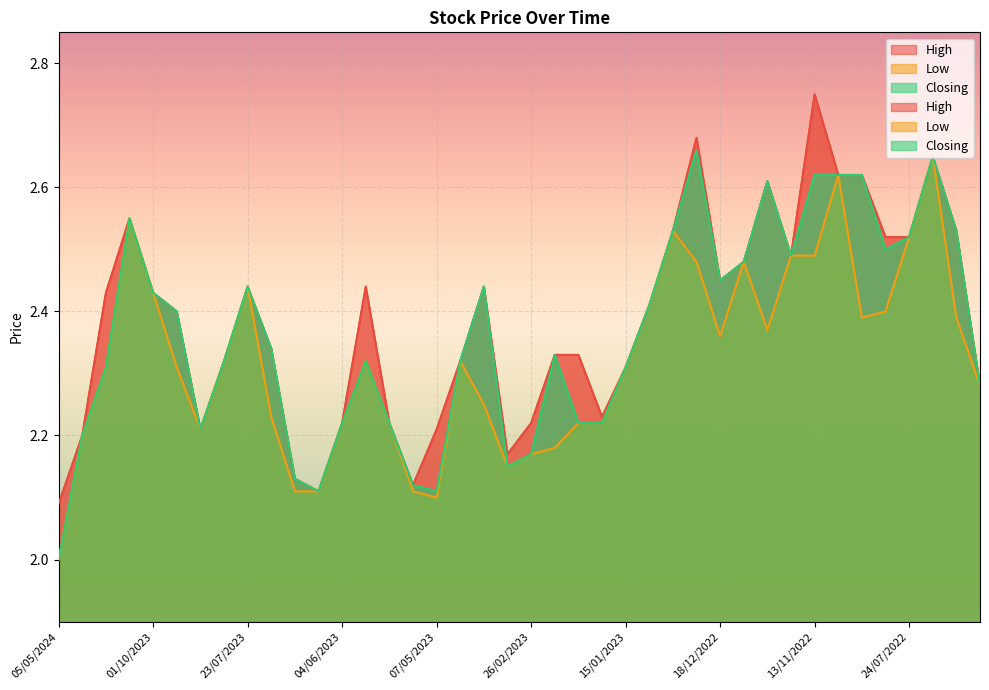

What is the greatest value displayed?

2.8